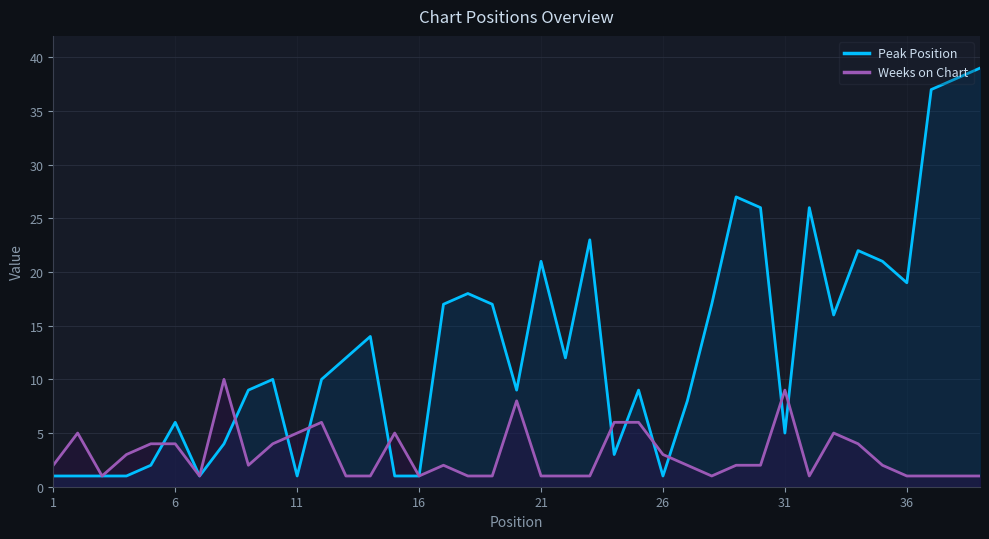

Which series ends up on top after the final intersection of Weeks on Chart and Peak Position?

Peak Position